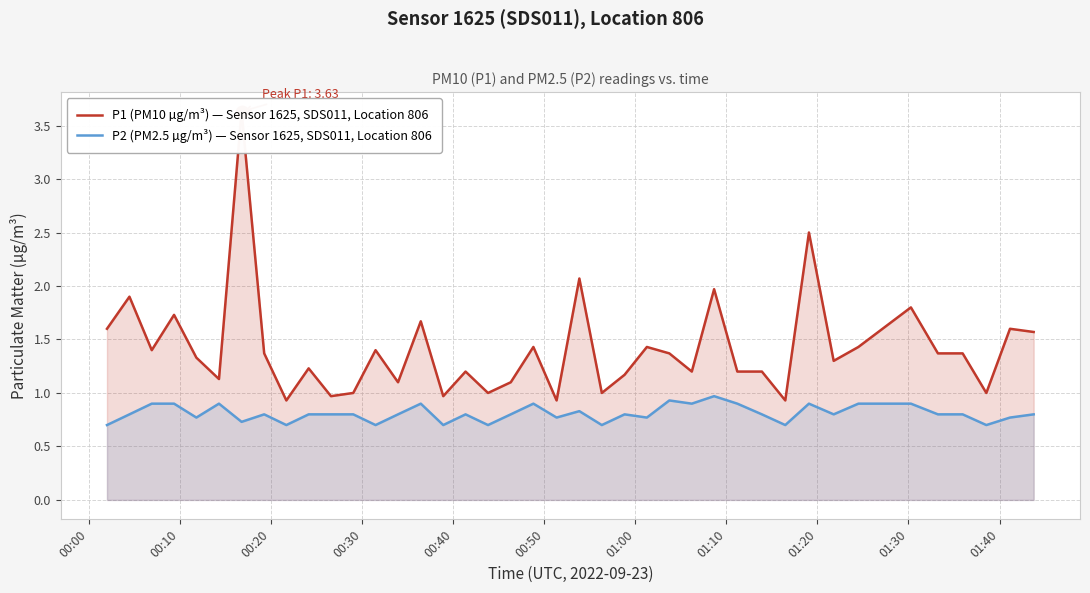

Which series has the largest total across all categories?

P1 (PM10 µg/m³) — Sensor 1625, SDS011, Location 806